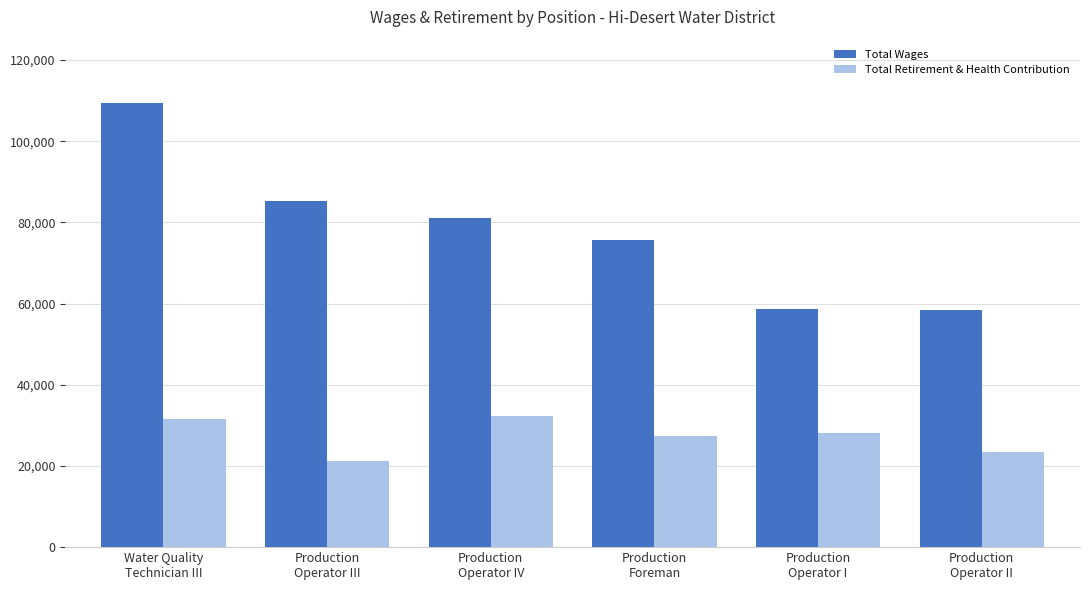

Count the number of data series in this chart.

2